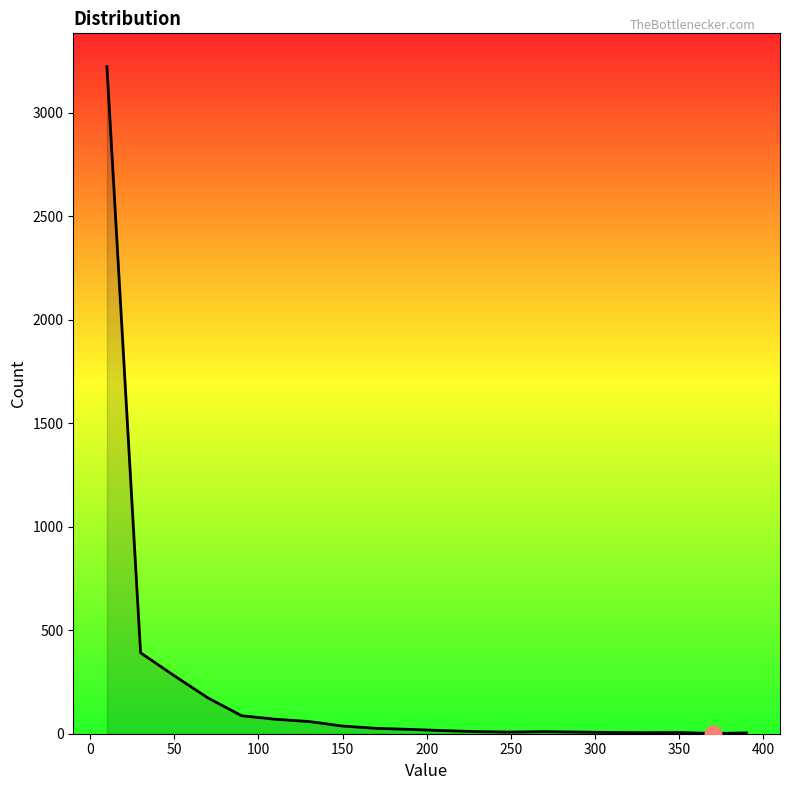

What is the difference between the maximum and minimum values?

3221